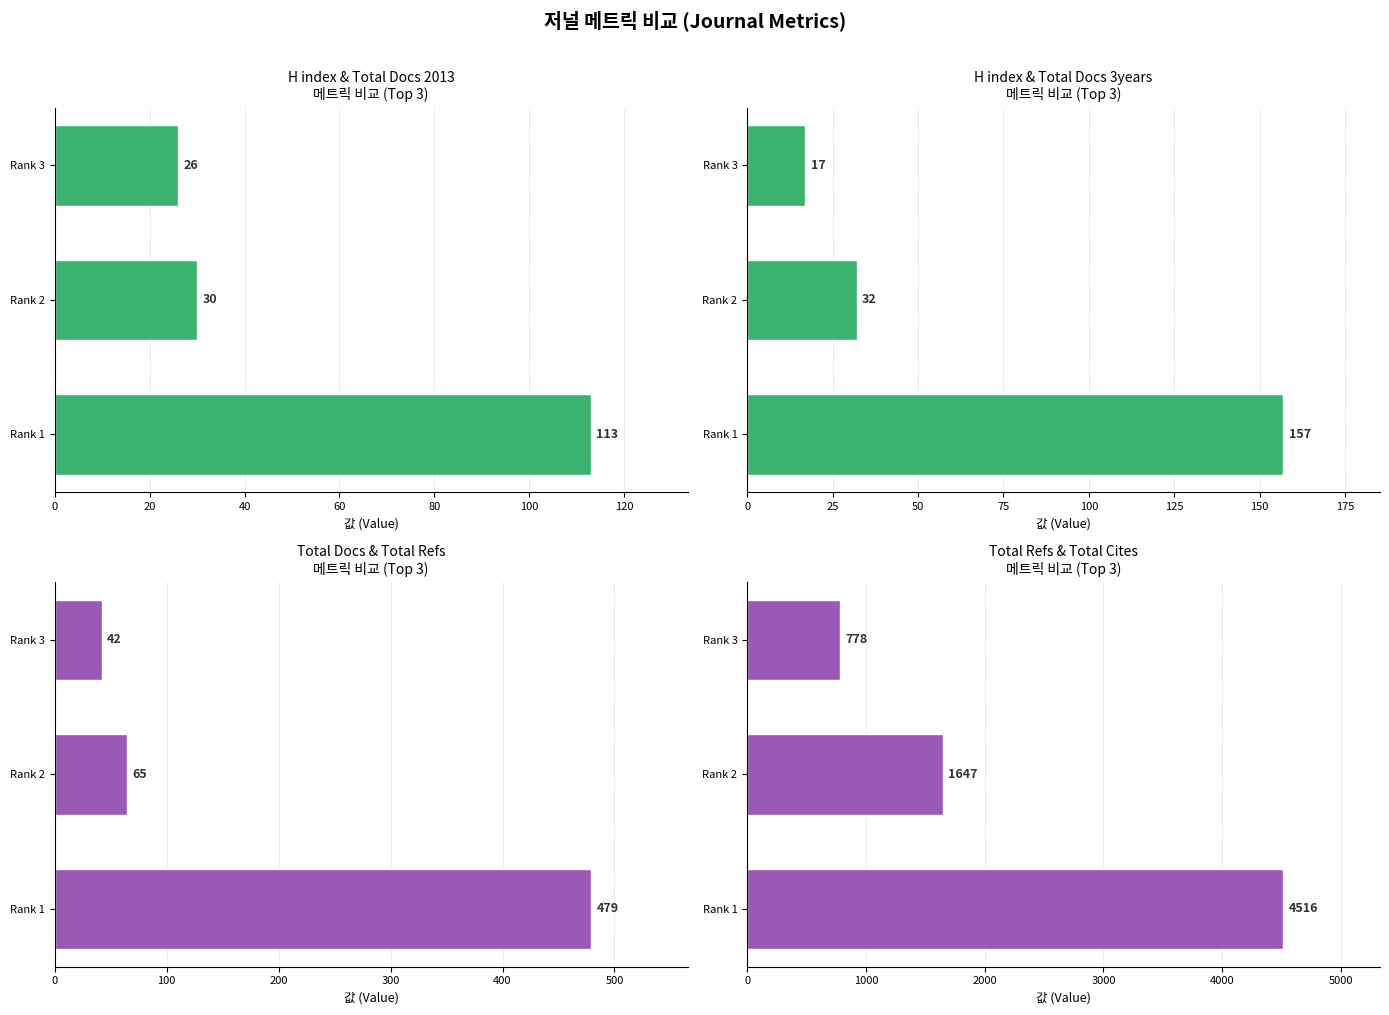

What are all the series names shown in the legend?

H index, Total Docs. (2013), Total Docs. (3years), Total Refs.